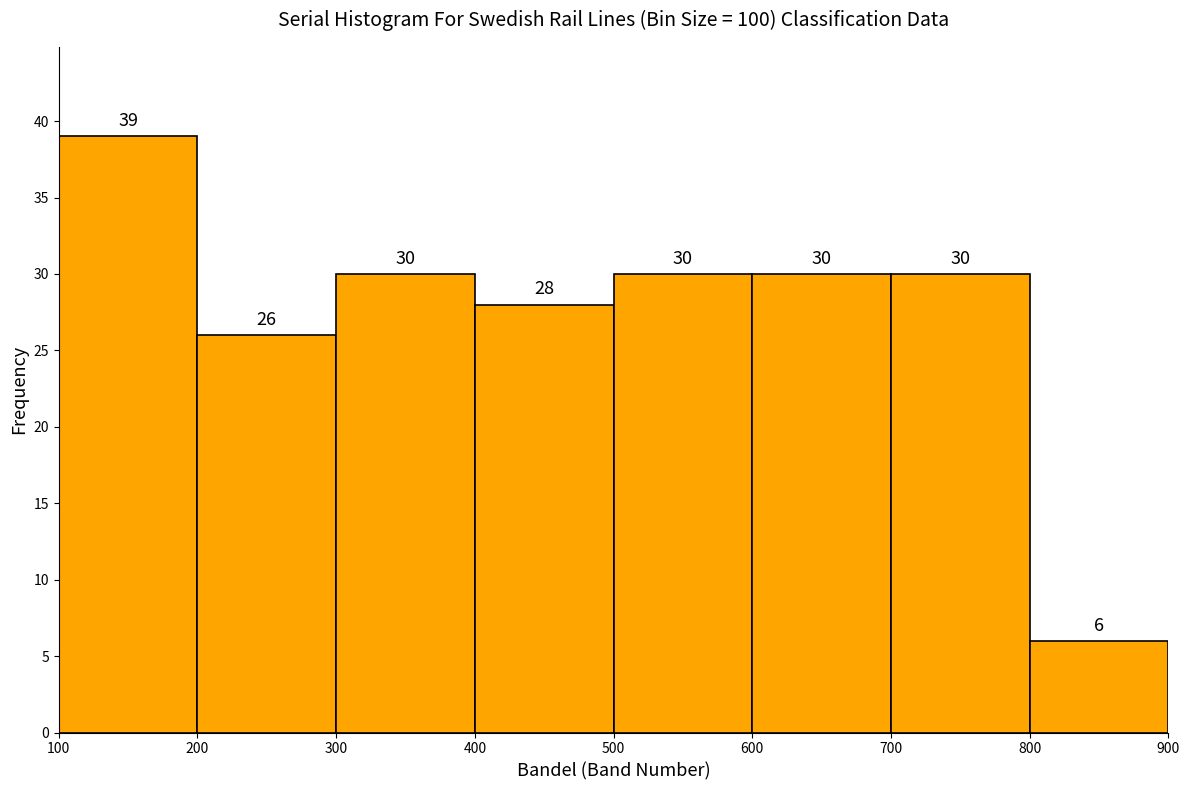

Reading left to right, list every bar in this chart as the range it spans on the x-axis followed by its height.

100 to 200: 39
200 to 300: 26
300 to 400: 30
400 to 500: 28
500 to 600: 30
600 to 700: 30
700 to 800: 30
800 to 900: 6